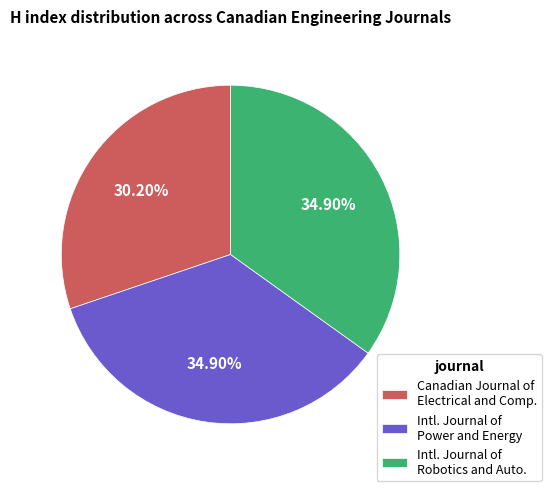

Does any single category account for the majority?

No